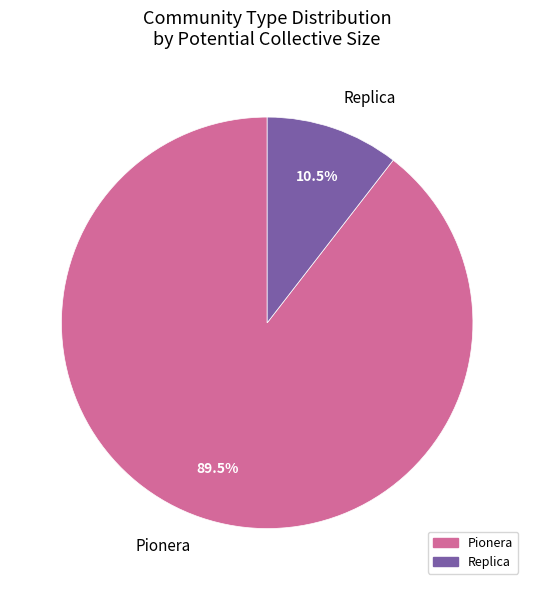

Does Pionera account for over 50% of the chart?

Yes